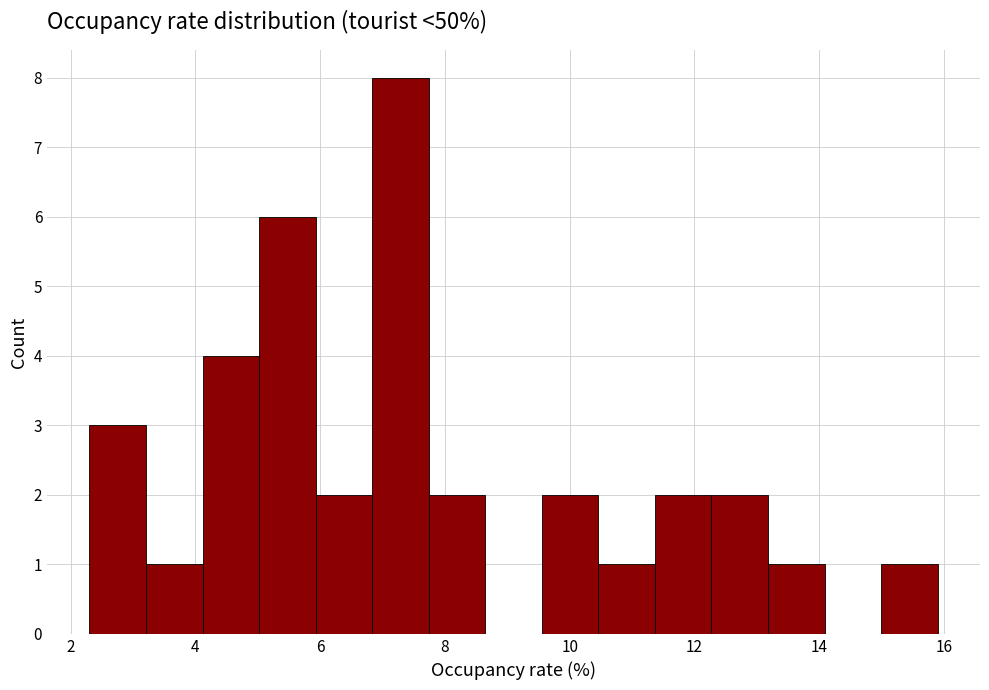

Reading left to right, list every bar in this chart as the range it spans on the x-axis followed by its height. Neither the bar edges nor the heights are printed on the chart, so give them approximately, as read against the axes.

2.4 to 3.2: 3
3.2 to 4.2: 1
4.2 to 5.0: 4
5.0 to 6.0: 6
6.0 to 6.8: 2
6.8 to 7.8: 8
7.8 to 8.6: 2
8.6 to 9.6: 0
9.6 to 10.4: 2
10.4 to 11.4: 1
11.4 to 12.2: 2
12.2 to 13.2: 2
13.2 to 14.0: 1
14.0 to 15.0: 0
15.0 to 16.0: 1